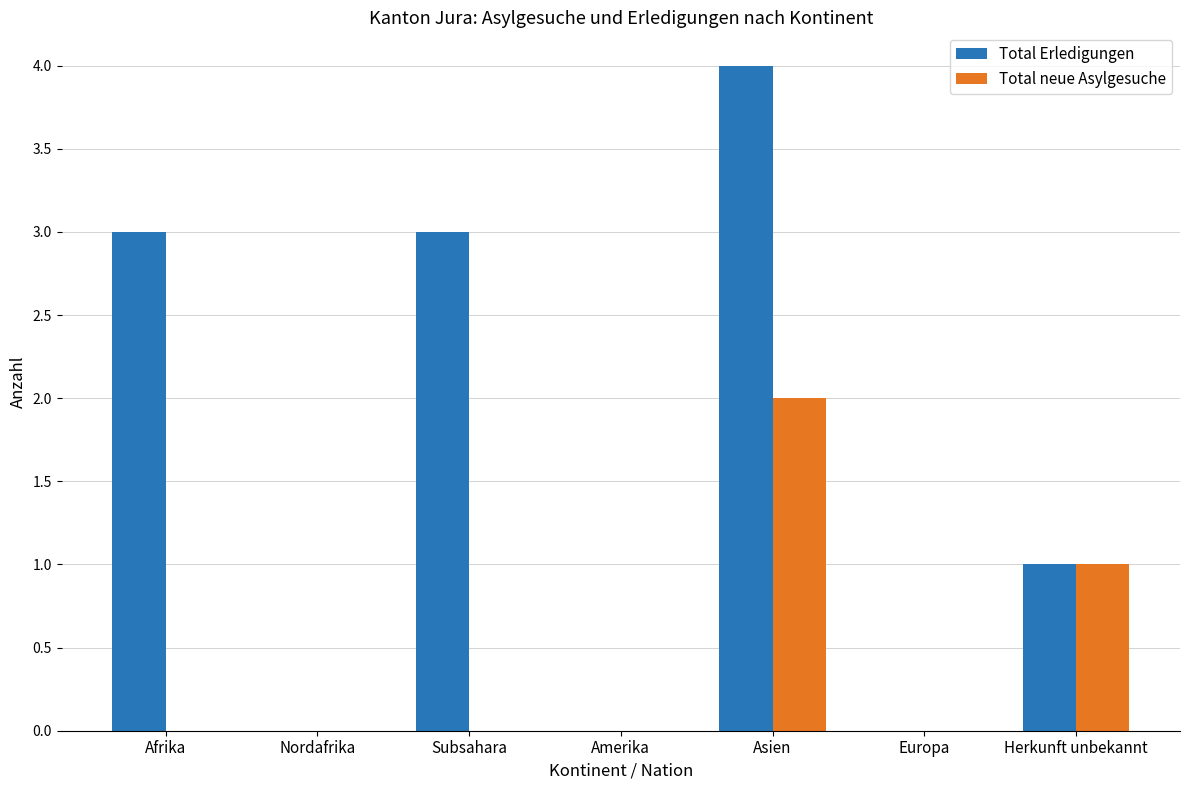

Count the number of categories in the chart.

7